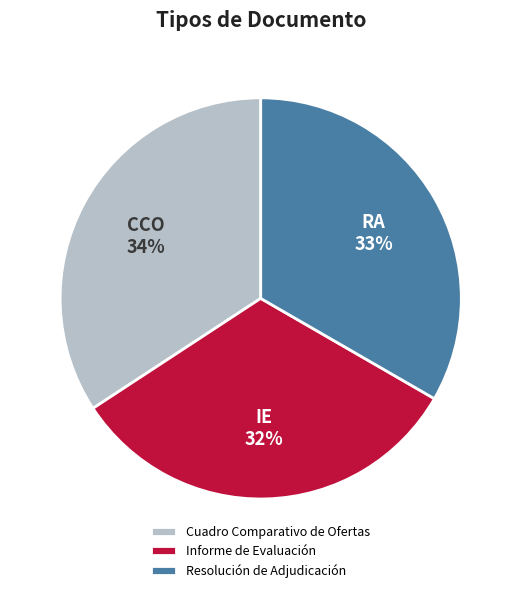

To the nearest percent, what is the combined percentage of Cuadro Comparativo de Ofertas and Informe de Evaluación?

67%